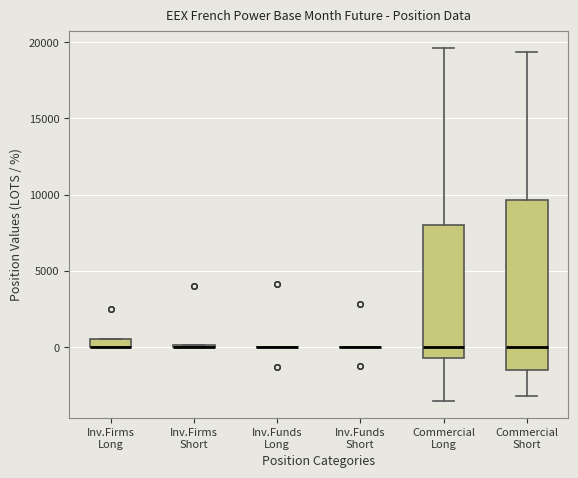

Which box is the tallest, from its lower edge to its upper edge?

Commercial Short